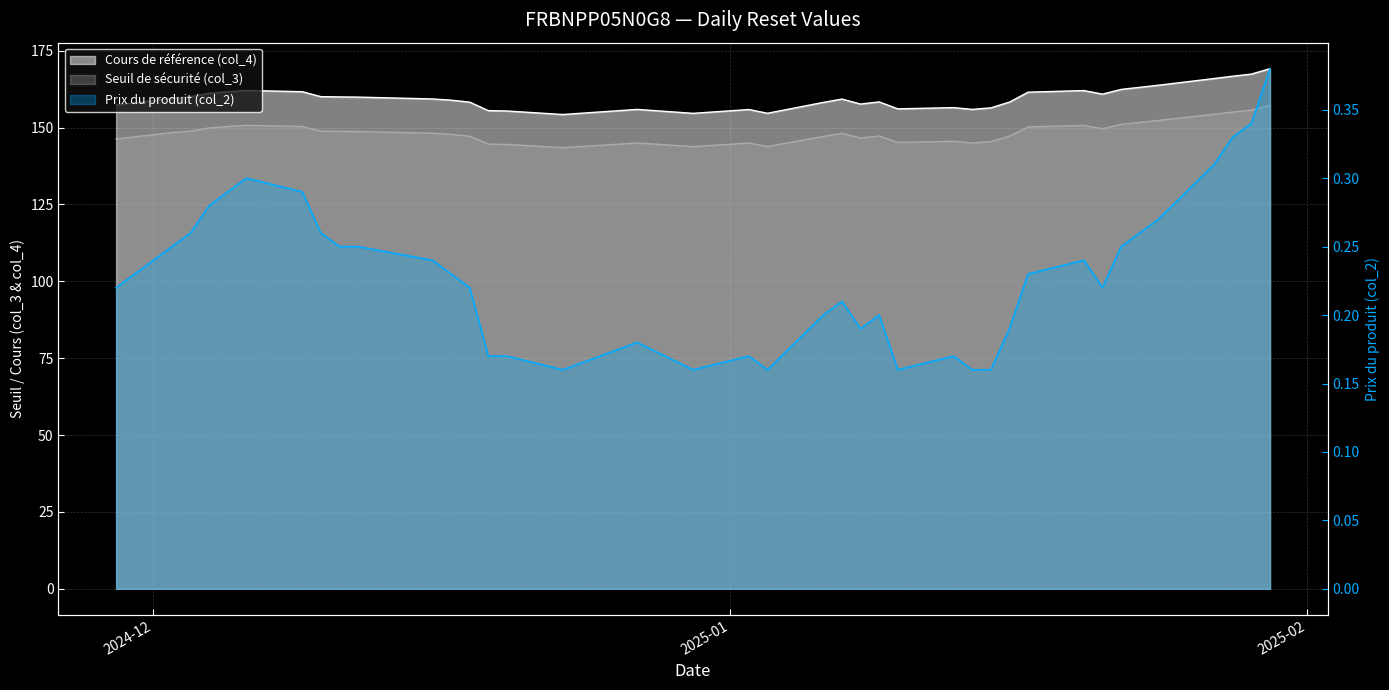

Which label corresponds to the smallest value in the chart?

2024-12-23